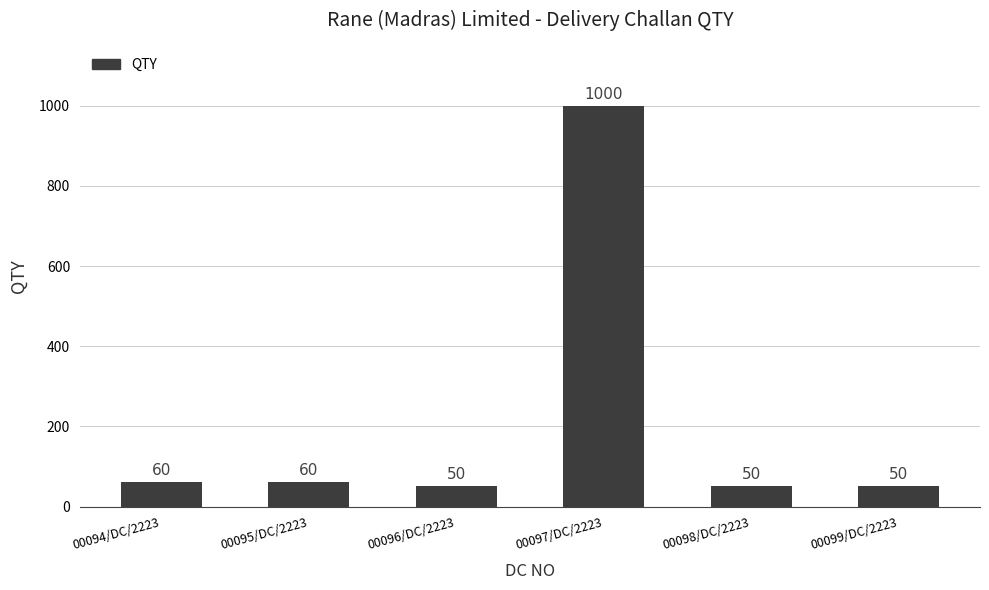

What is the label of the 4th bar from the left?

00097/DC/2223